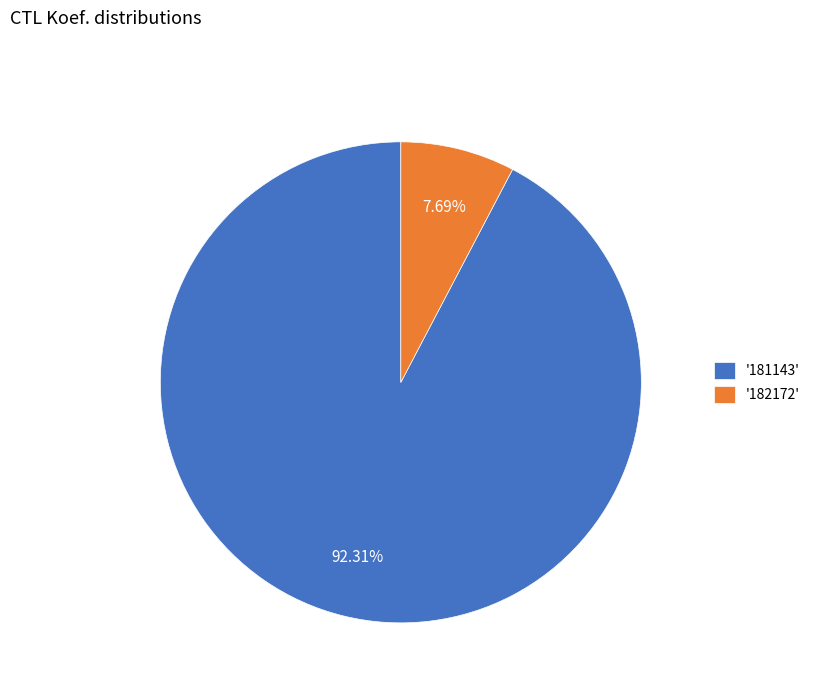

Which category has the smallest portion of the pie?

'182172'